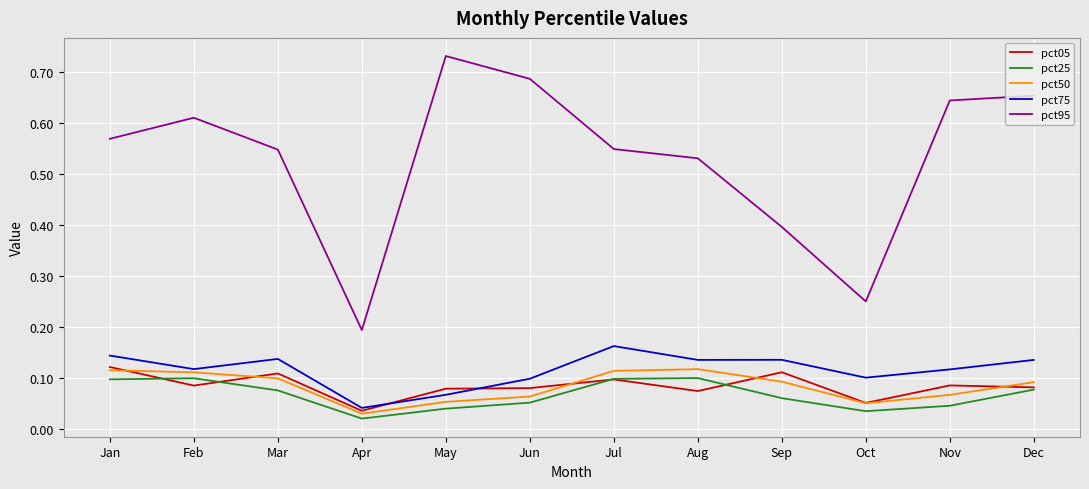

Where is the first local minimum for pct75?

Feb